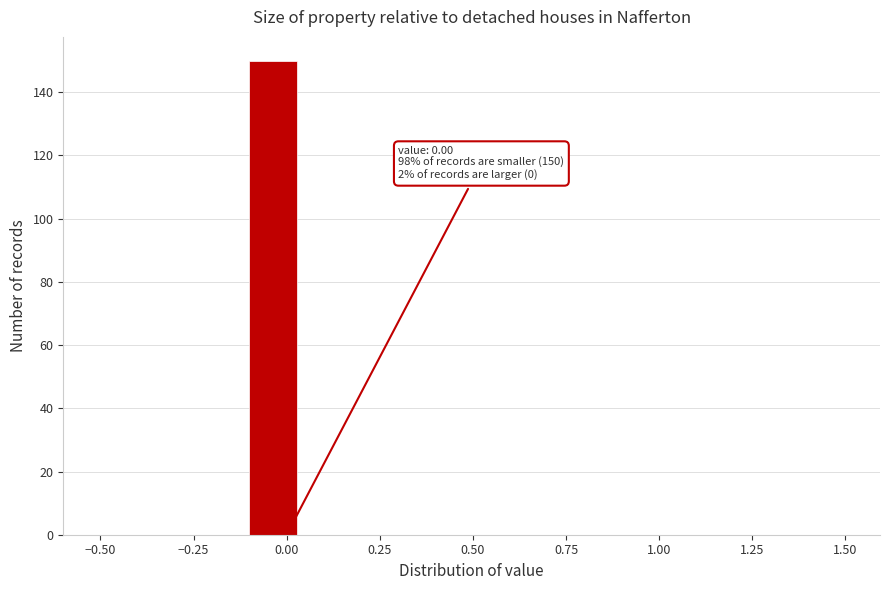

Read against the x-axis, roughly where is the centre of the tallest bar?

-0.05